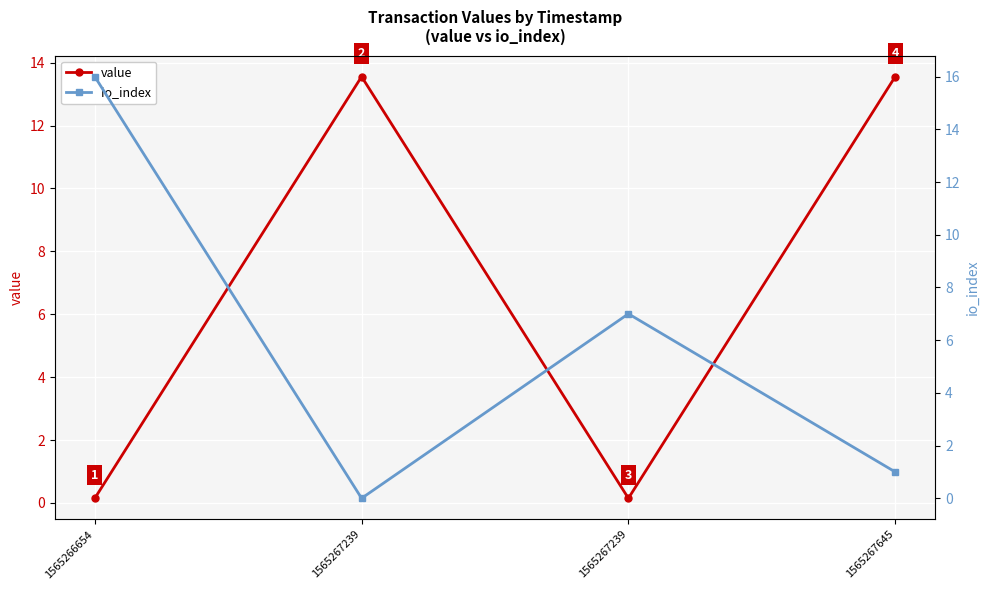

How many series are shown in this chart?

2